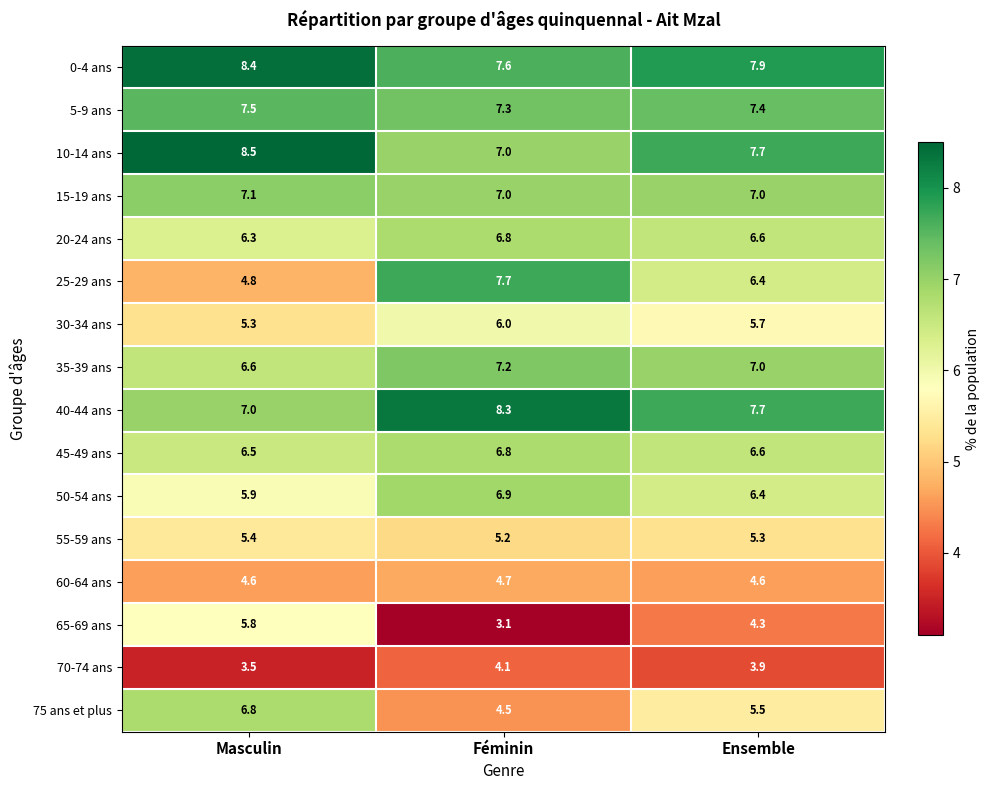

The 35-39 ans series shows 3.3 at Ensemble. True or false?

False